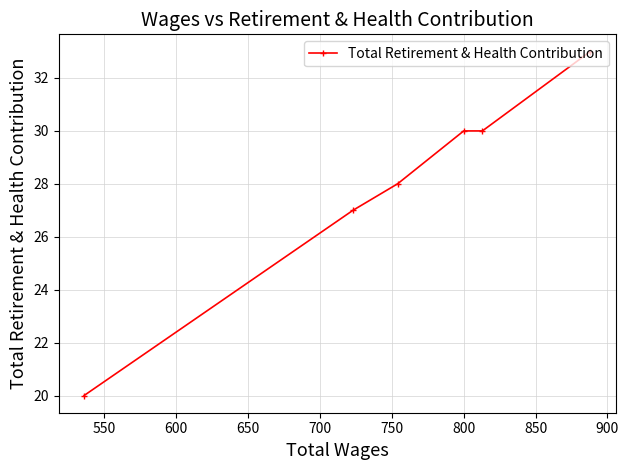

What is the average value?

28